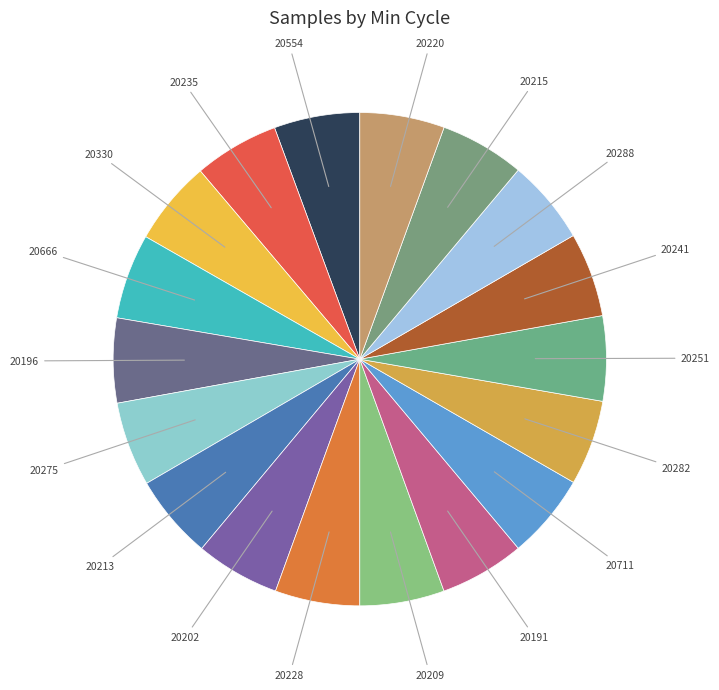

Count the number of slices in the pie.

18